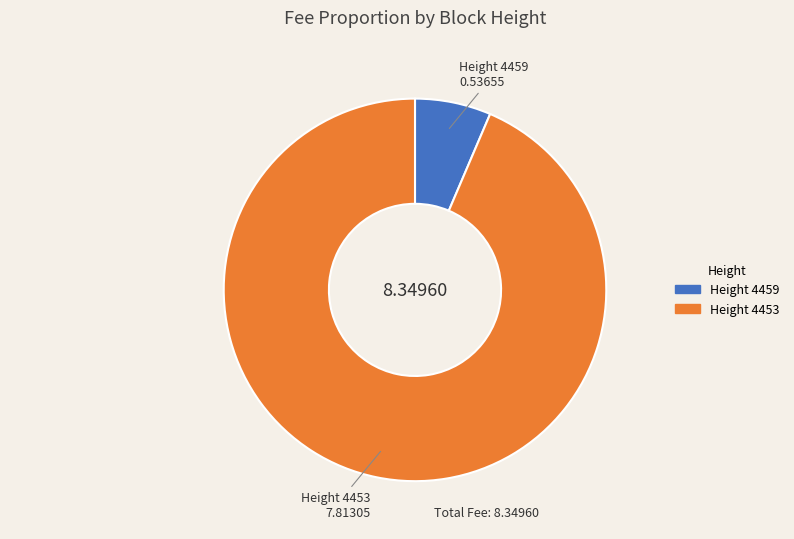

Is there any slice that represents more than half of the pie?

Yes